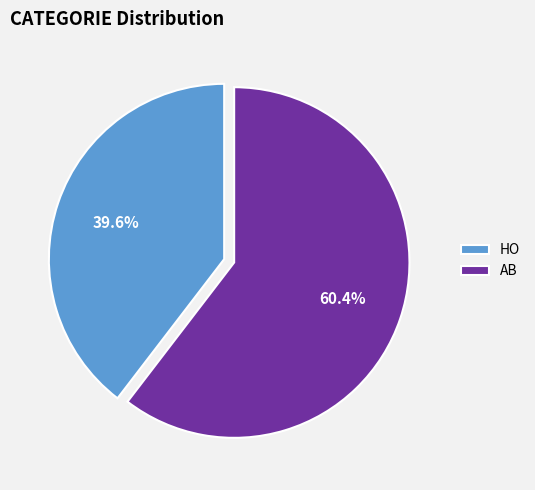

The HO slice represents 48% of the pie. True or false?

False